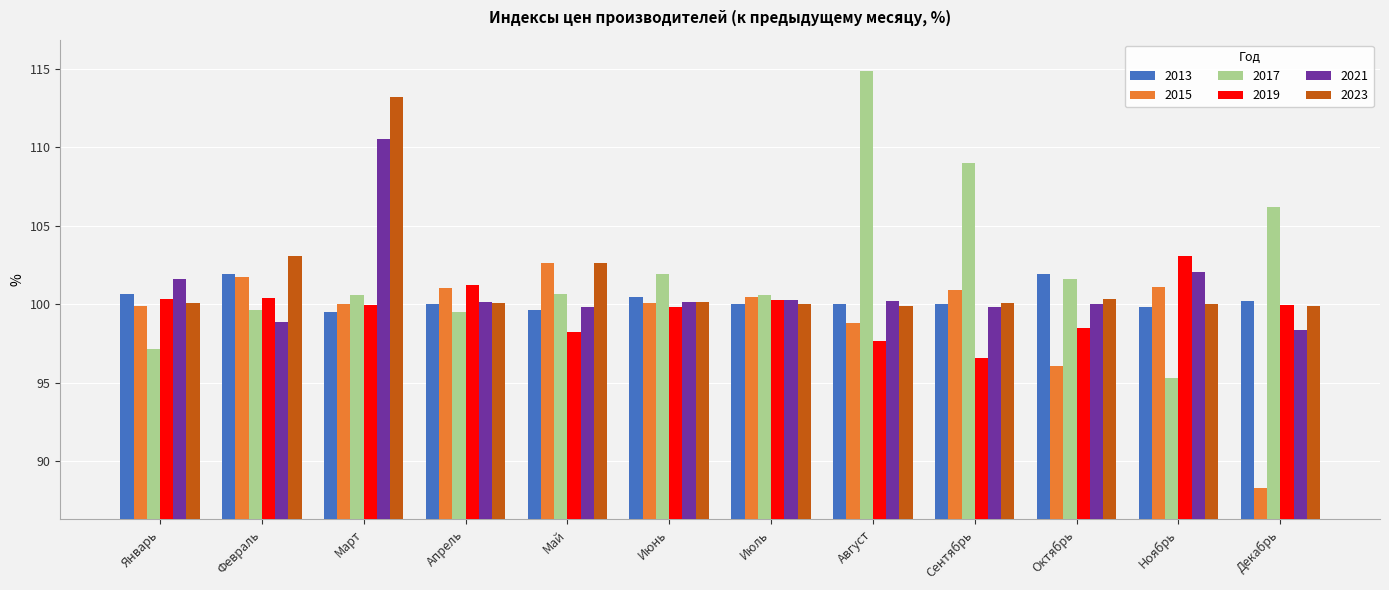

What is the approximate value of 2019 at Ноябрь?

103.1